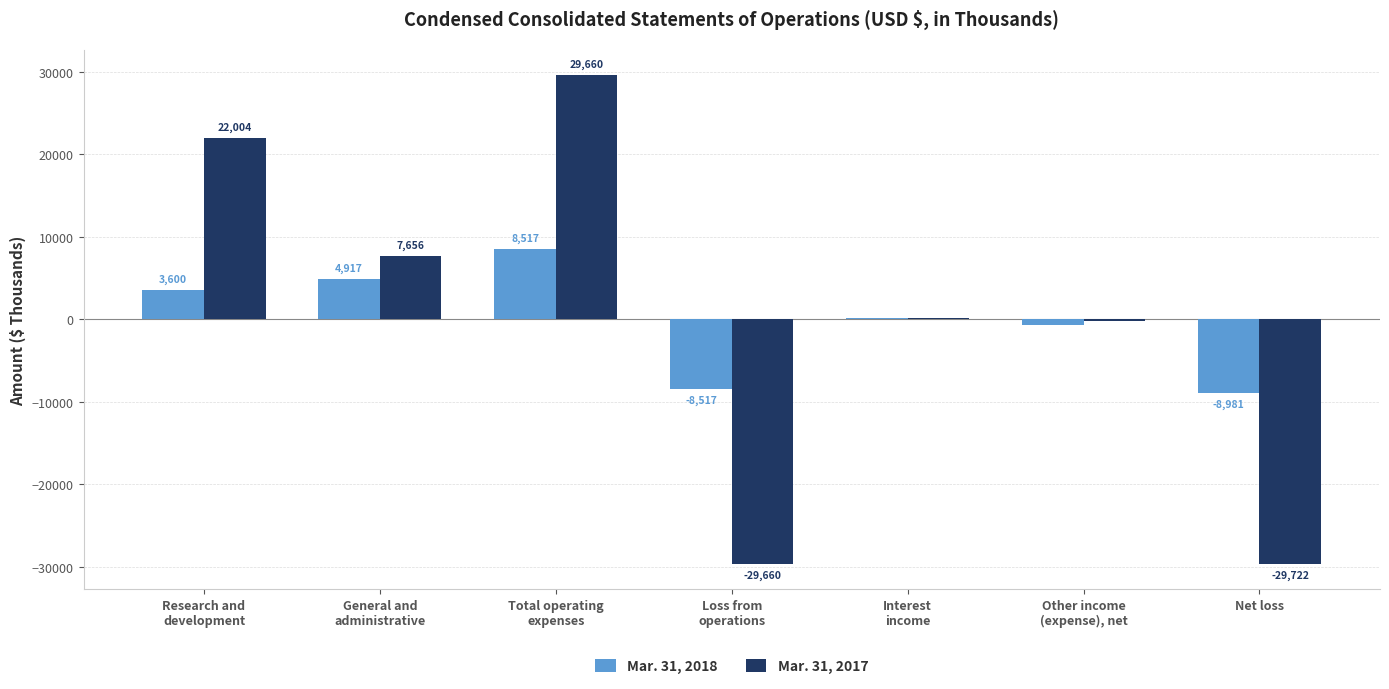

What is the approximate value of Mar. 31, 2017 at Net loss, to the nearest 100?

-29700